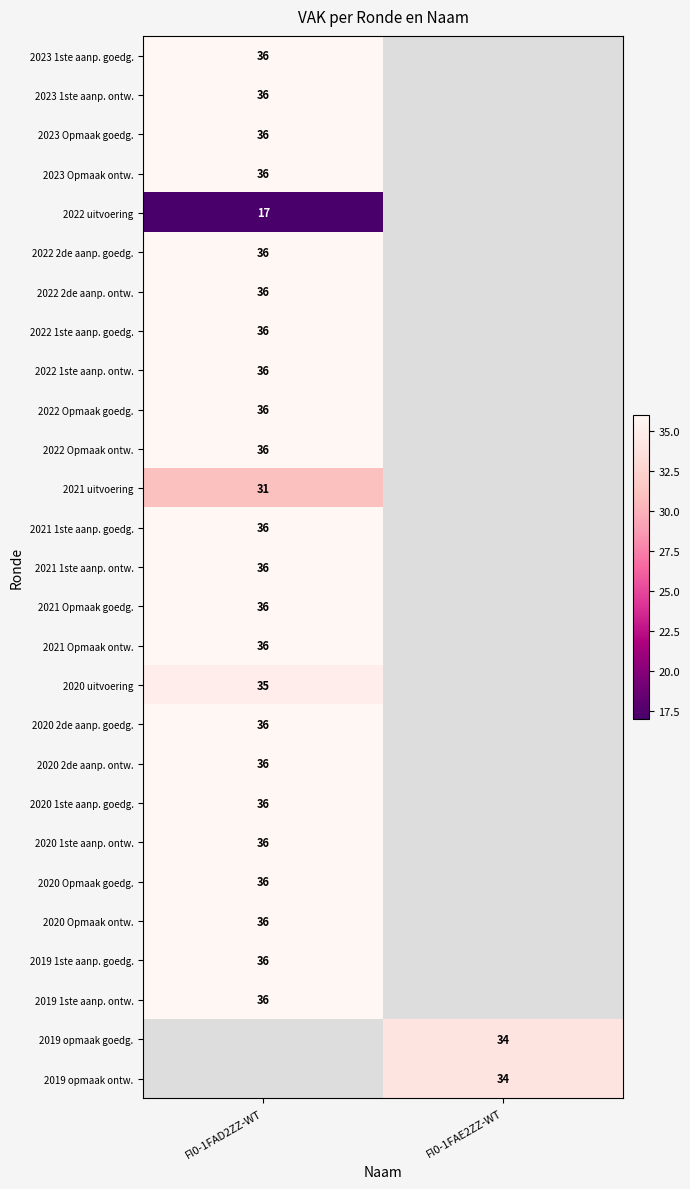

Is it true that 2022 Opmaak goedg. equals 56 at FI0-1FAD2ZZ-WT?

False